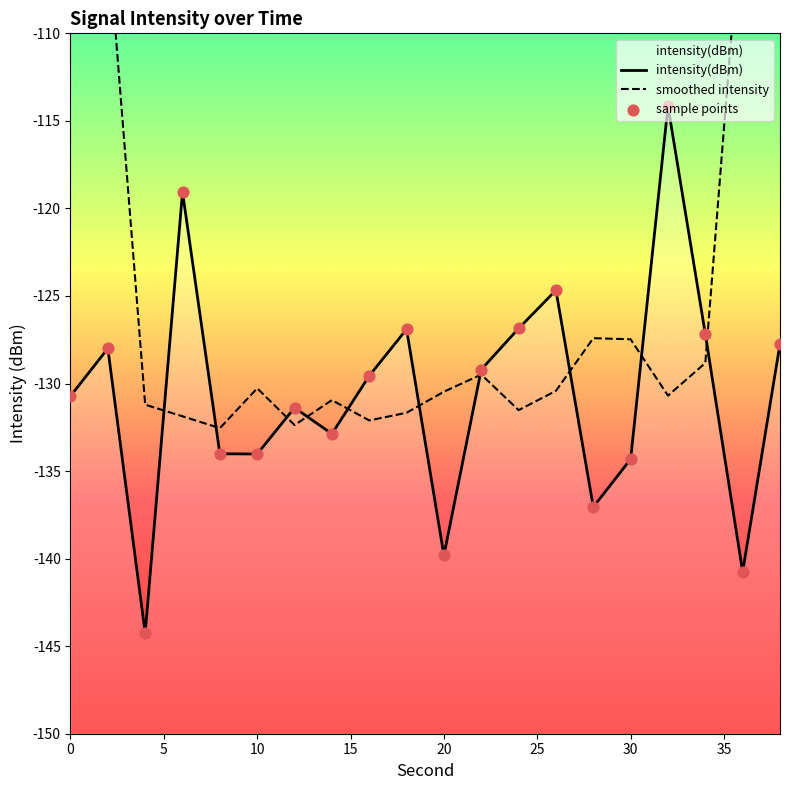

At how many categories does at least one series exceed -88?

2